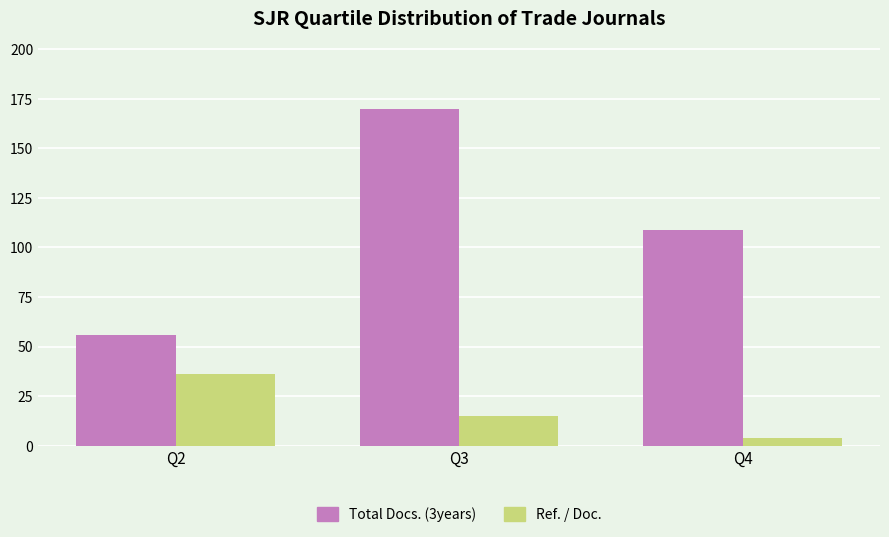

What is the sum of the Total Docs. (3years) values at Q4 and Q3?

279